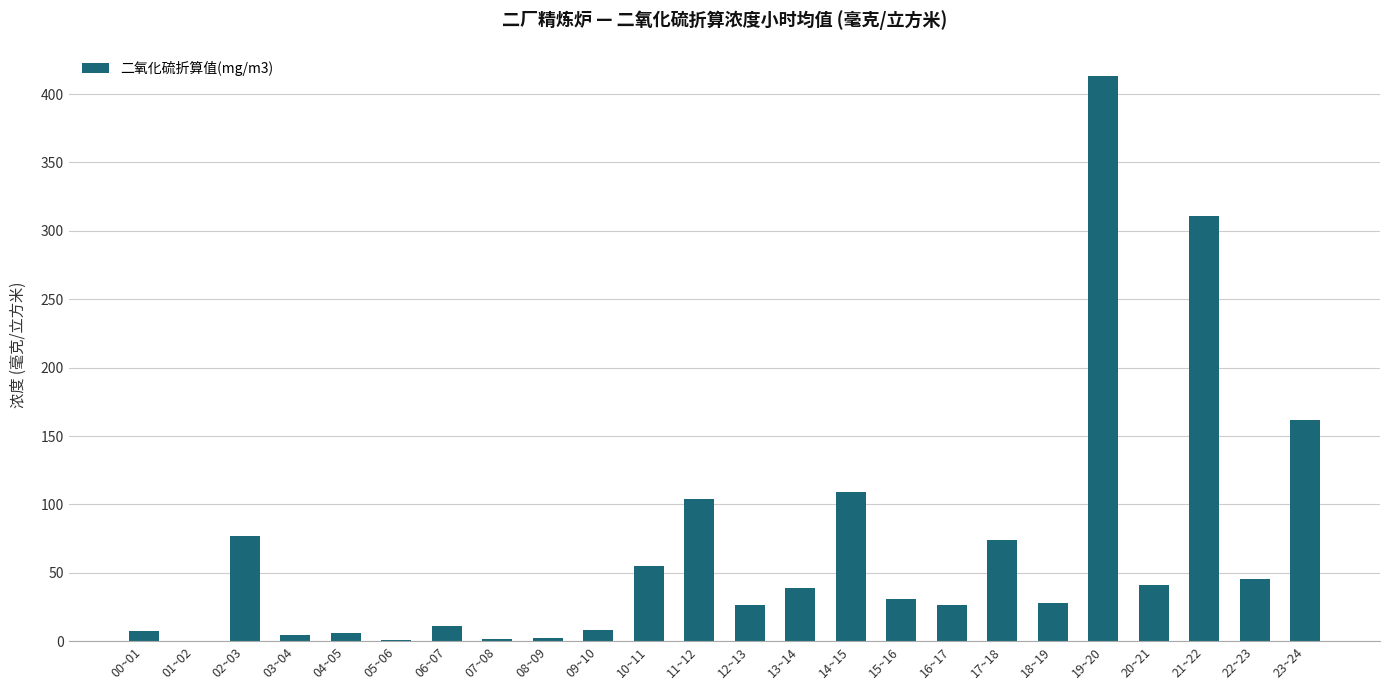

Is it true that the value at 11~12 is 104.1?

True